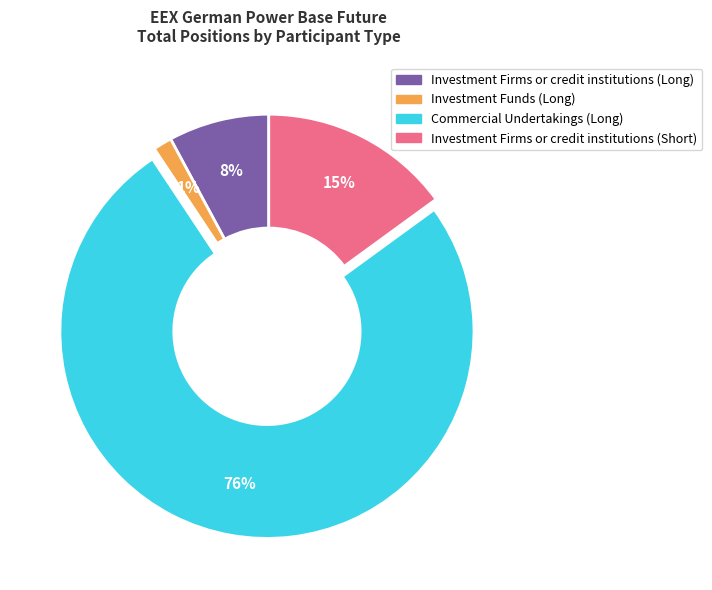

Rank the categories by value from highest to lowest.

Commercial Undertakings (Long), Investment Firms or credit institutions (Short), Investment Firms or credit institutions (Long), Investment Funds (Long)